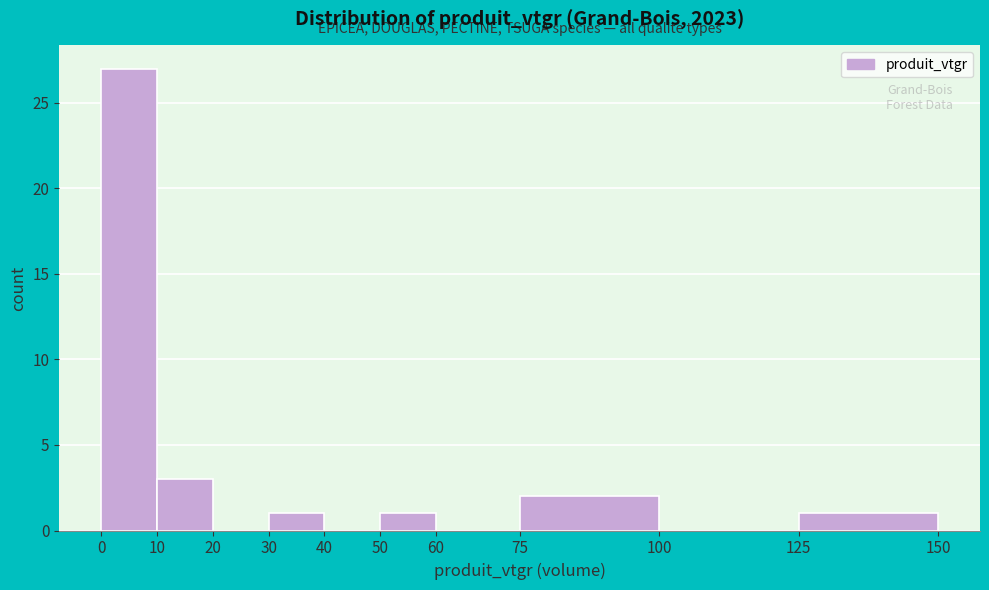

Over which range of the x-axis is the bar tallest?

0 to 10